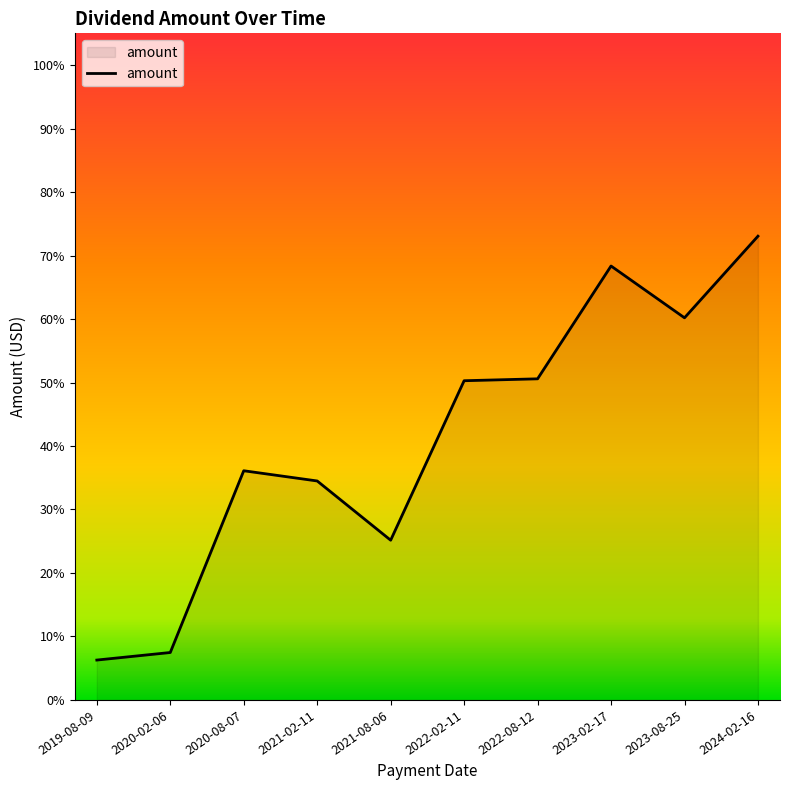

What is the label of the 4th point from the right?

2022-08-12